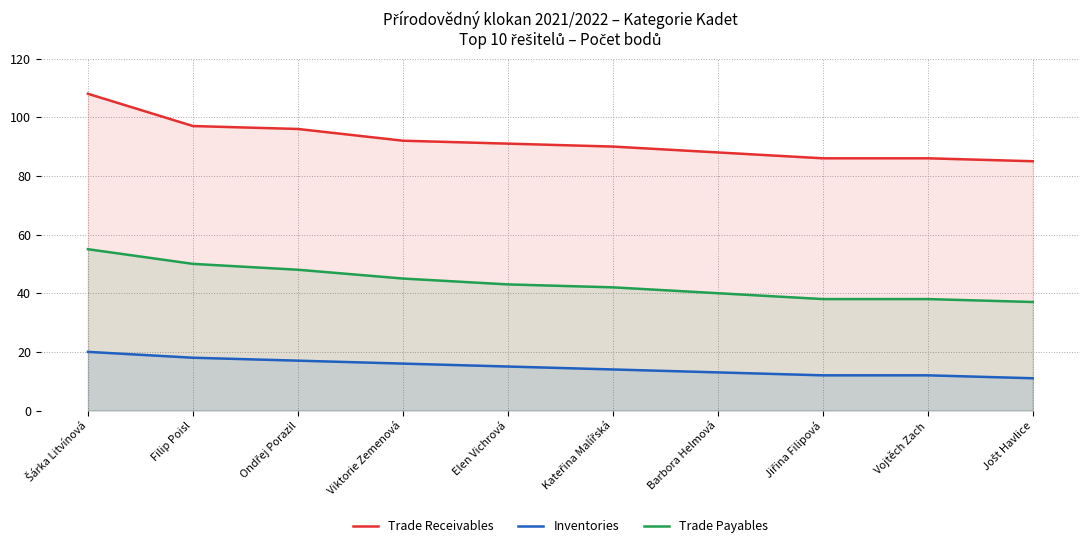

How many values in the Inventories series exceed 15?

4